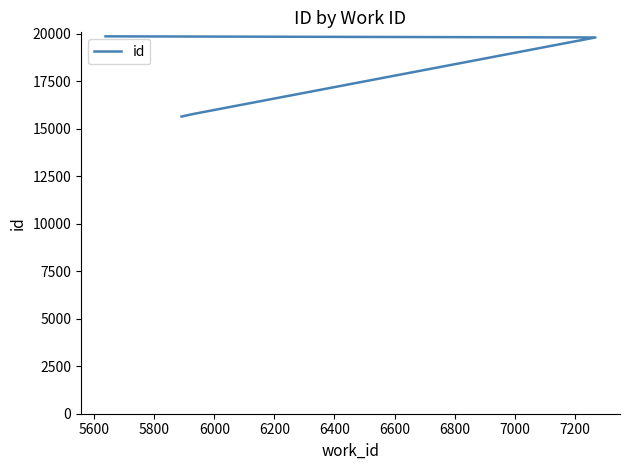

What is the maximum value shown in the chart?

19872